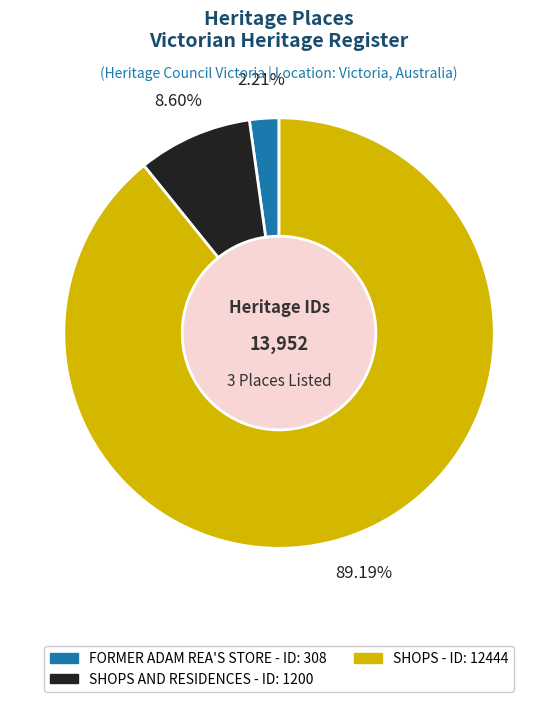

Is there a majority slice in this chart?

Yes